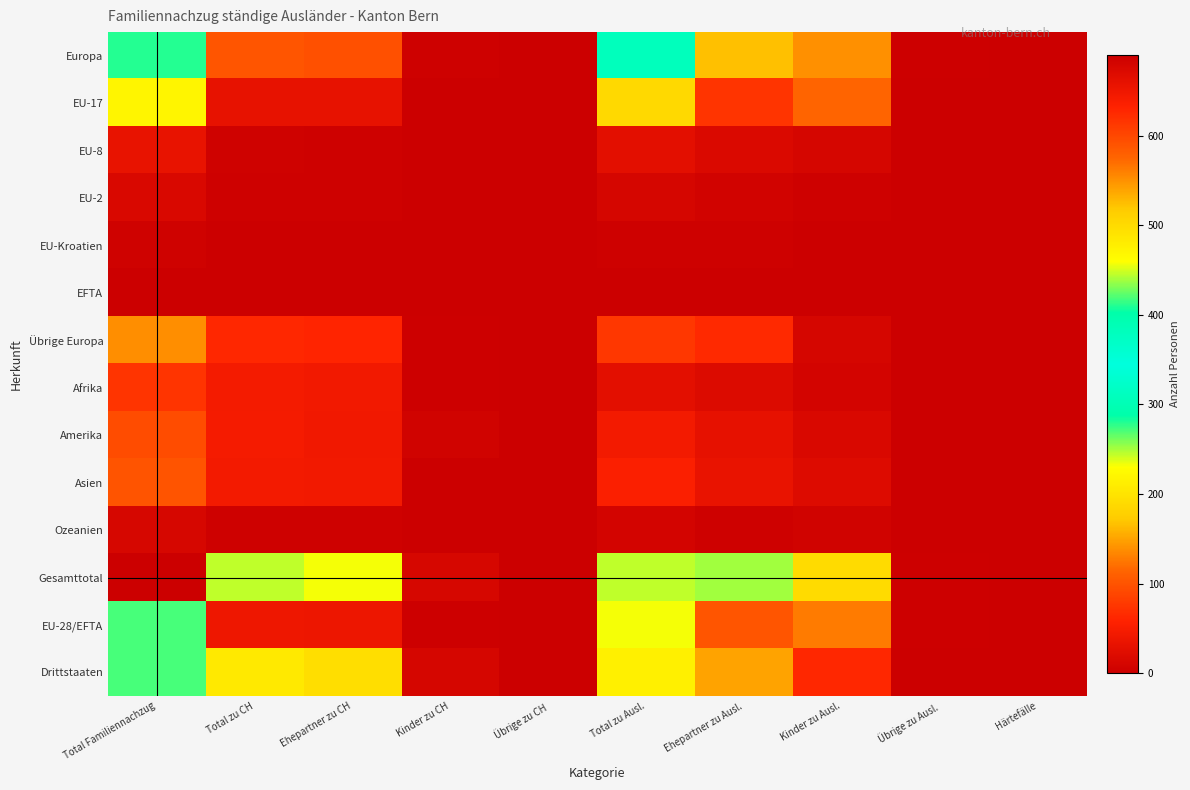

Reading left to right, list all the values displayed in this chart.

Europa: Total Familiennachzug=410	Total zu CH=102	Ehepartner zu CH=98	Kinder zu CH=4	Übrige zu CH=0	Total zu Ausl.=308	Ehepartner zu Ausl.=166	Kinder zu Ausl.=140	Übrige zu Ausl.=2	Härtefälle=0
EU-17: Total Familiennachzug=219	Total zu CH=31	Ehepartner zu CH=31	Kinder zu CH=0	Übrige zu CH=0	Total zu Ausl.=188	Ehepartner zu Ausl.=73	Kinder zu Ausl.=114	Übrige zu Ausl.=1	Härtefälle=0
EU-8: Total Familiennachzug=33	Total zu CH=5	Ehepartner zu CH=4	Kinder zu CH=1	Übrige zu CH=0	Total zu Ausl.=28	Ehepartner zu Ausl.=17	Kinder zu Ausl.=11	Übrige zu Ausl.=0	Härtefälle=0
EU-2: Total Familiennachzug=15	Total zu CH=3	Ehepartner zu CH=3	Kinder zu CH=0	Übrige zu CH=0	Total zu Ausl.=12	Ehepartner zu Ausl.=8	Kinder zu Ausl.=3	Übrige zu Ausl.=1	Härtefälle=0
EU-Kroatien: Total Familiennachzug=5	Total zu CH=1	Ehepartner zu CH=0	Kinder zu CH=1	Übrige zu CH=0	Total zu Ausl.=4	Ehepartner zu Ausl.=4	Kinder zu Ausl.=0	Übrige zu Ausl.=0	Härtefälle=0
EFTA: Total Familiennachzug=0	Total zu CH=0	Ehepartner zu CH=0	Kinder zu CH=0	Übrige zu CH=0	Total zu Ausl.=0	Ehepartner zu Ausl.=0	Kinder zu Ausl.=0	Übrige zu Ausl.=0	Härtefälle=0
Übrige Europa: Total Familiennachzug=138	Total zu CH=62	Ehepartner zu CH=60	Kinder zu CH=2	Übrige zu CH=0	Total zu Ausl.=76	Ehepartner zu Ausl.=64	Kinder zu Ausl.=12	Übrige zu Ausl.=0	Härtefälle=0
Afrika: Total Familiennachzug=74	Total zu CH=46	Ehepartner zu CH=44	Kinder zu CH=2	Übrige zu CH=0	Total zu Ausl.=28	Ehepartner zu Ausl.=19	Kinder zu Ausl.=9	Übrige zu Ausl.=0	Härtefälle=0
Amerika: Total Familiennachzug=93	Total zu CH=48	Ehepartner zu CH=42	Kinder zu CH=6	Übrige zu CH=0	Total zu Ausl.=45	Ehepartner zu Ausl.=30	Kinder zu Ausl.=15	Übrige zu Ausl.=0	Härtefälle=0
Asien: Total Familiennachzug=100	Total zu CH=45	Ehepartner zu CH=44	Kinder zu CH=1	Übrige zu CH=0	Total zu Ausl.=55	Ehepartner zu Ausl.=34	Kinder zu Ausl.=21	Übrige zu Ausl.=0	Härtefälle=0
Ozeanien: Total Familiennachzug=13	Total zu CH=4	Ehepartner zu CH=4	Kinder zu CH=0	Übrige zu CH=0	Total zu Ausl.=9	Ehepartner zu Ausl.=3	Kinder zu Ausl.=6	Übrige zu Ausl.=0	Härtefälle=0
Gesamttotal: Total Familiennachzug=690	Total zu CH=245	Ehepartner zu CH=232	Kinder zu CH=13	Übrige zu CH=0	Total zu Ausl.=445	Ehepartner zu Ausl.=252	Kinder zu Ausl.=191	Übrige zu Ausl.=2	Härtefälle=0
EU-28/EFTA: Total Familiennachzug=272	Total zu CH=40	Ehepartner zu CH=38	Kinder zu CH=2	Übrige zu CH=0	Total zu Ausl.=232	Ehepartner zu Ausl.=102	Kinder zu Ausl.=128	Übrige zu Ausl.=2	Härtefälle=0
Drittstaaten: Total Familiennachzug=418	Total zu CH=205	Ehepartner zu CH=194	Kinder zu CH=11	Übrige zu CH=0	Total zu Ausl.=213	Ehepartner zu Ausl.=150	Kinder zu Ausl.=63	Übrige zu Ausl.=0	Härtefälle=0